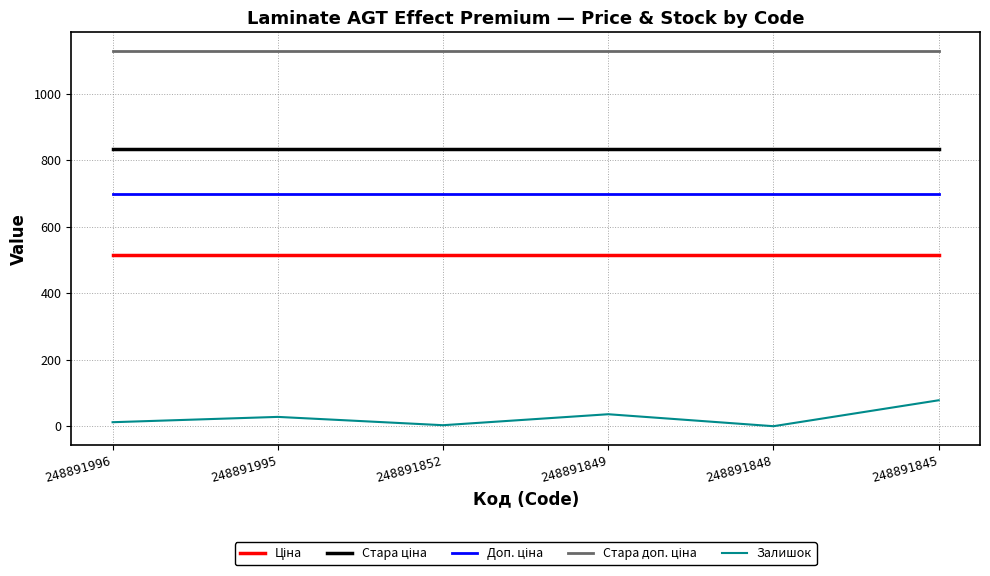

At how many categories does at least one series exceed 622?

6